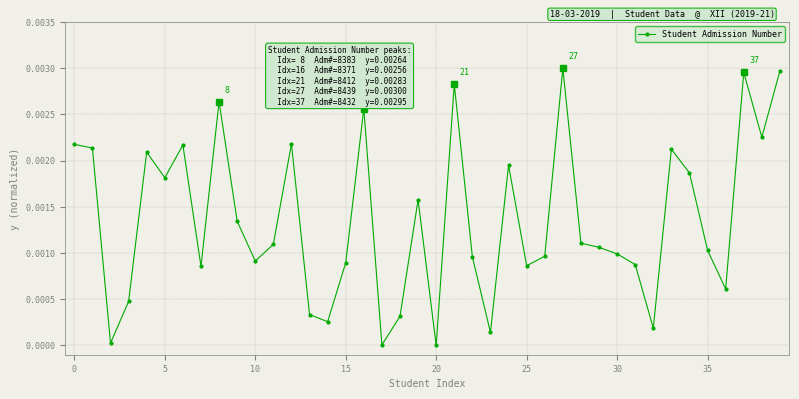

How many distinct data groups are displayed?

1